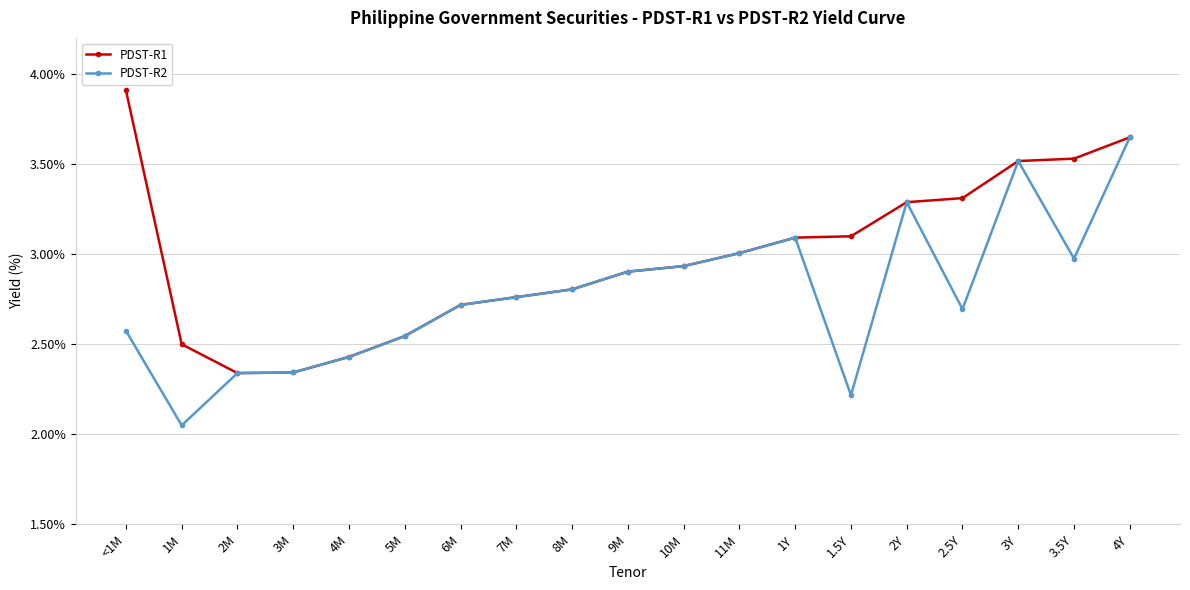

What is the maximum value for PDST-R1?

3.9